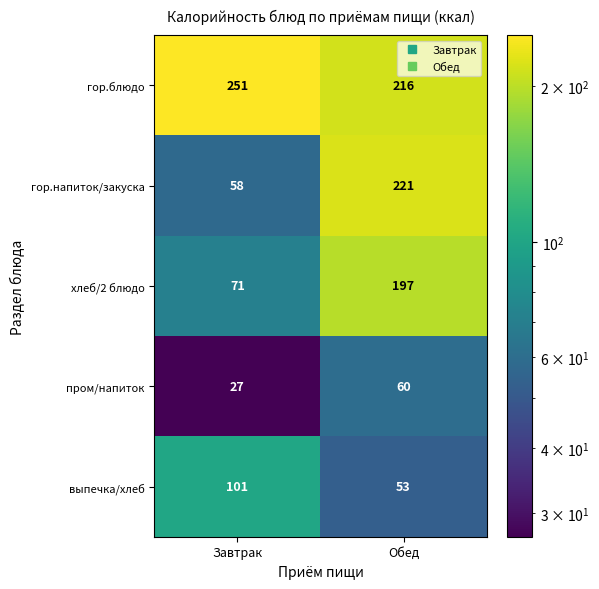

What is the difference between the highest and lowest values at Обед?

168